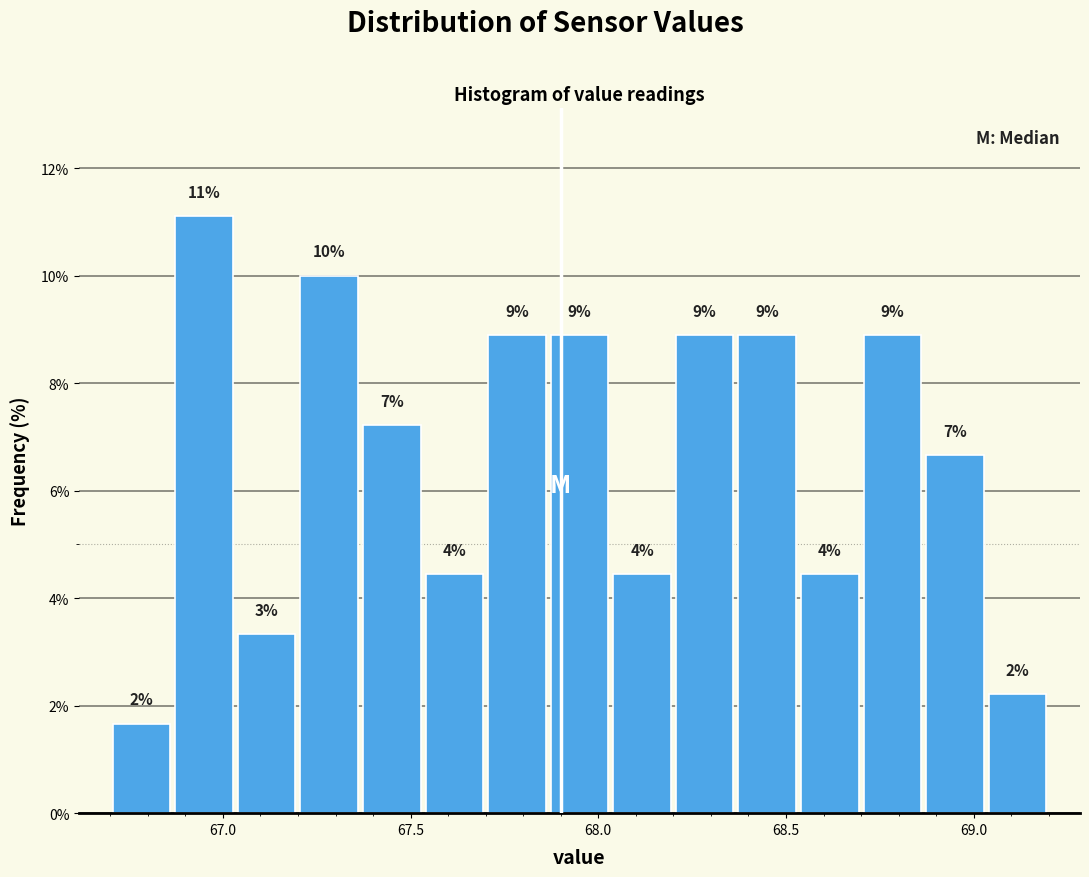

Read against the x-axis, roughly where is the centre of the tallest bar?

66.95